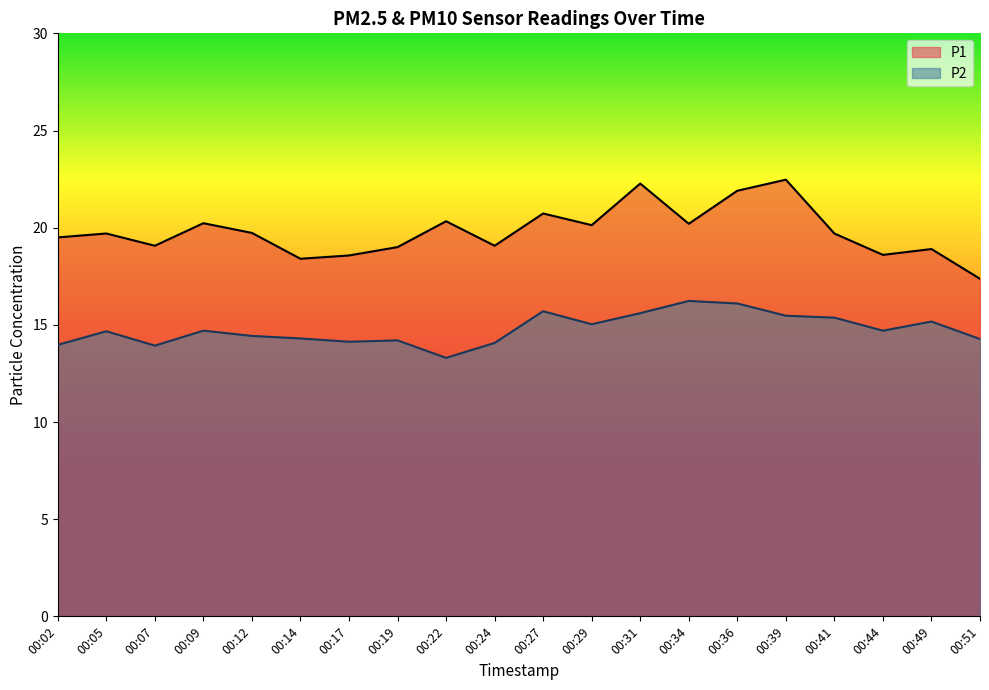

In P2, how many points are lower than both neighbors (excluding endpoints)?

5